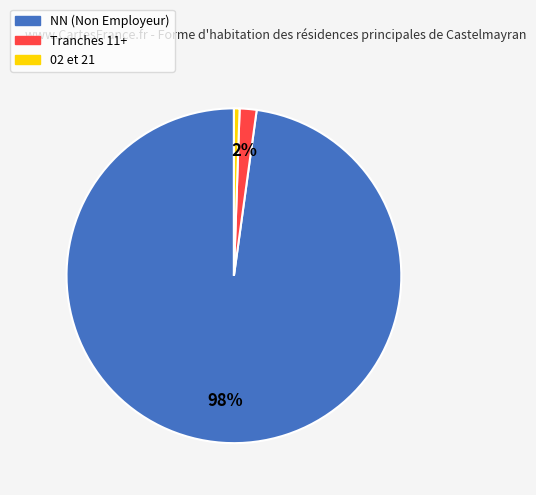

Is there a majority slice in this chart?

Yes